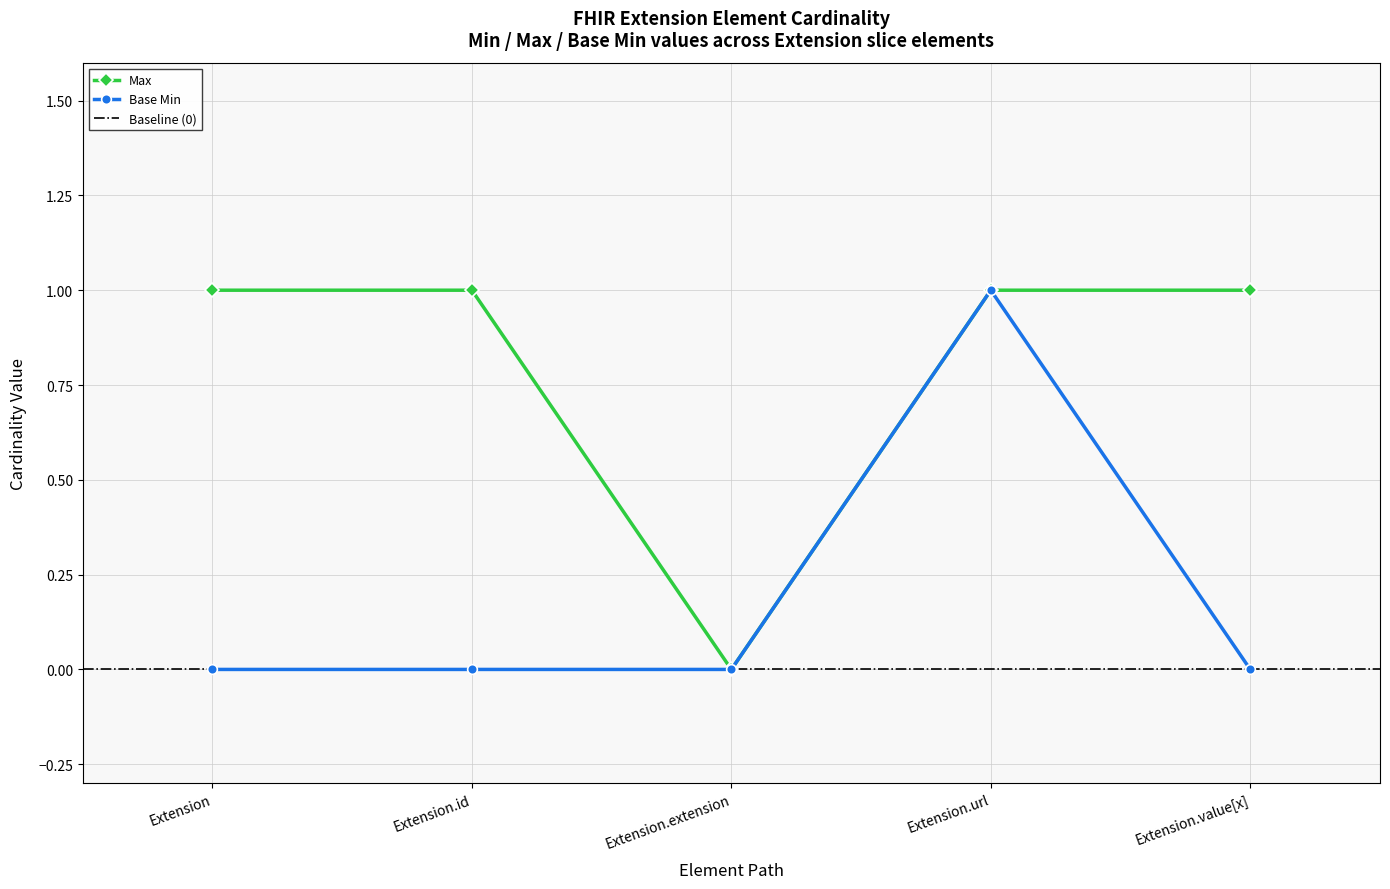

Reading left to right, extract all data points from this chart.

Max: Extension=1	Extension.id=1	Extension.extension=0	Extension.url=1	Extension.value[x]=1
Base Min: Extension=0	Extension.id=0	Extension.extension=0	Extension.url=1	Extension.value[x]=0